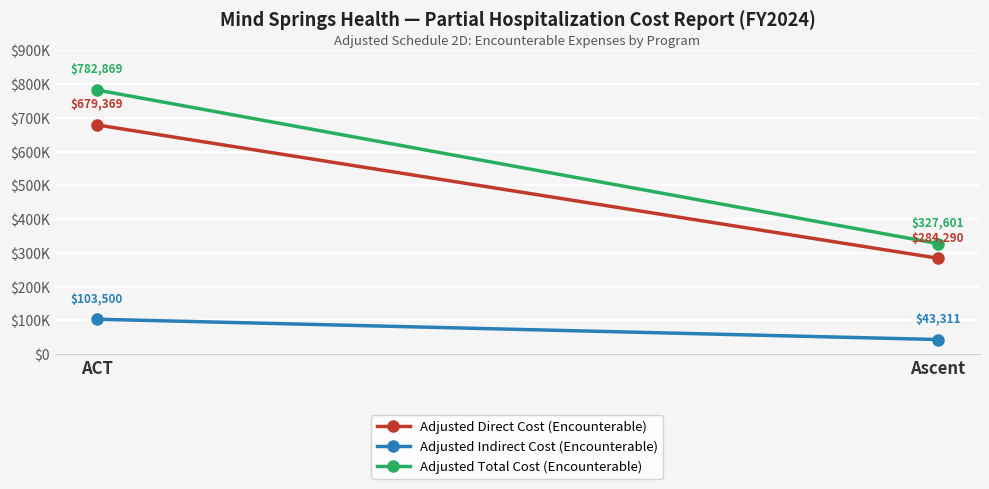

Which has a higher value, ACT or Ascent?

ACT